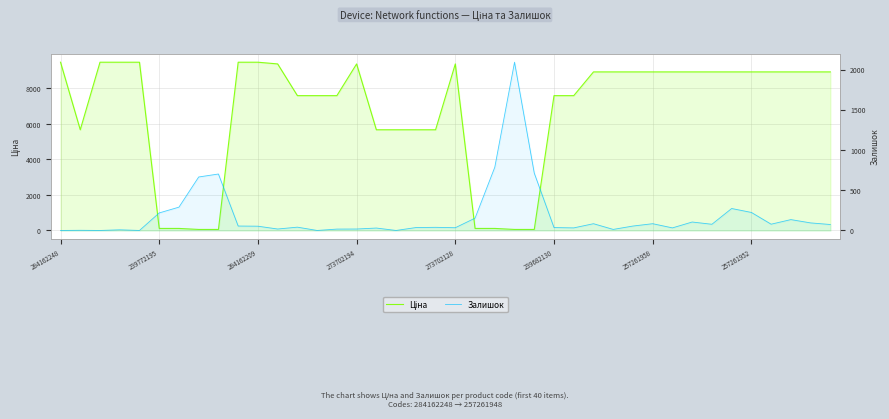

The value of Ціна at 273702128 is 9384.0. True or false?

True